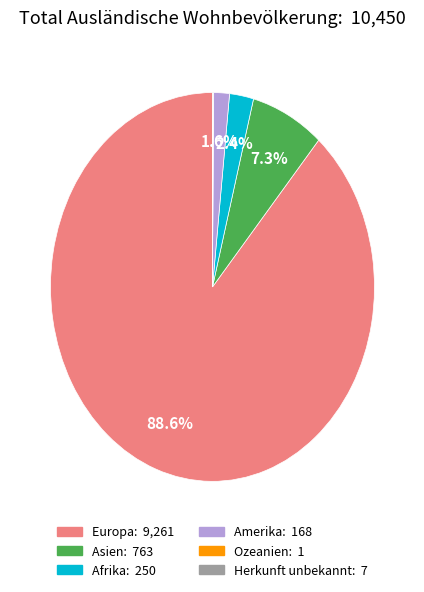

Is it true that Afrika is 2% of the pie?

True